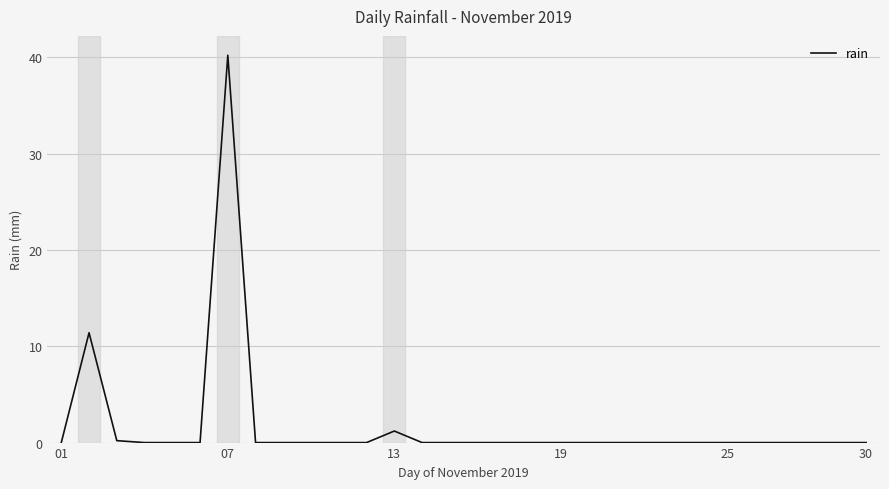

What is the difference between the maximum and minimum values?

40.2